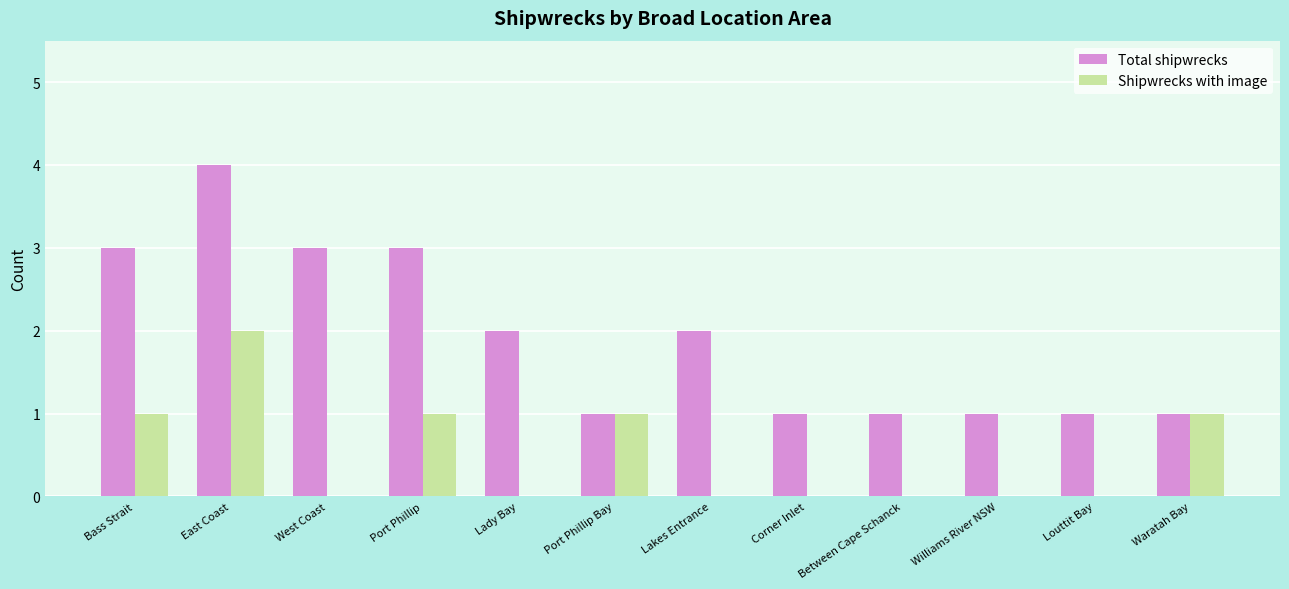

How many Total shipwrecks values are between 1 and 3?

11